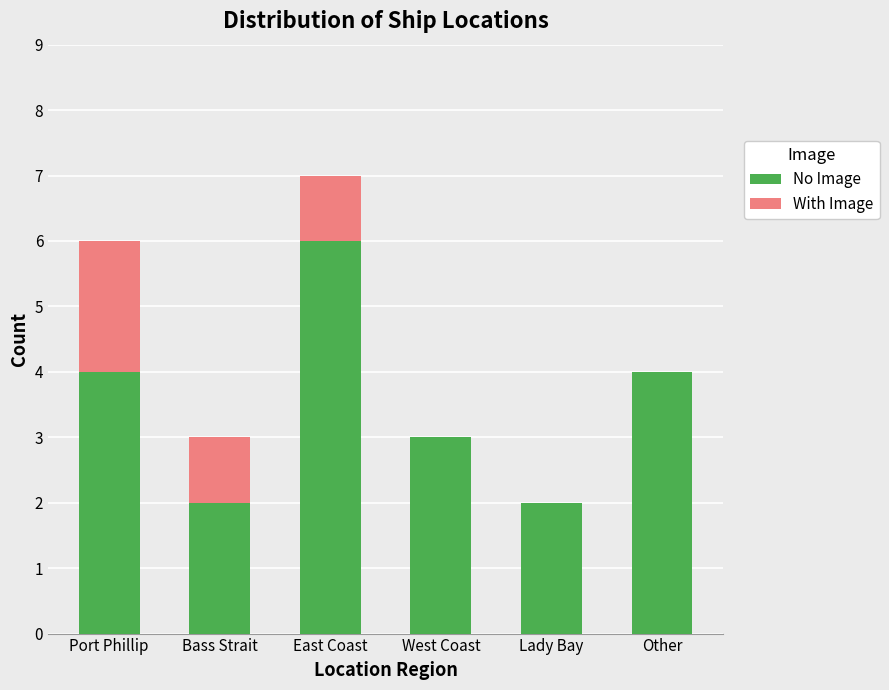

Reading right to left, what are the values for No Image?

Other=4	Lady Bay=2	West Coast=3	East Coast=6	Bass Strait=2	Port Phillip=4